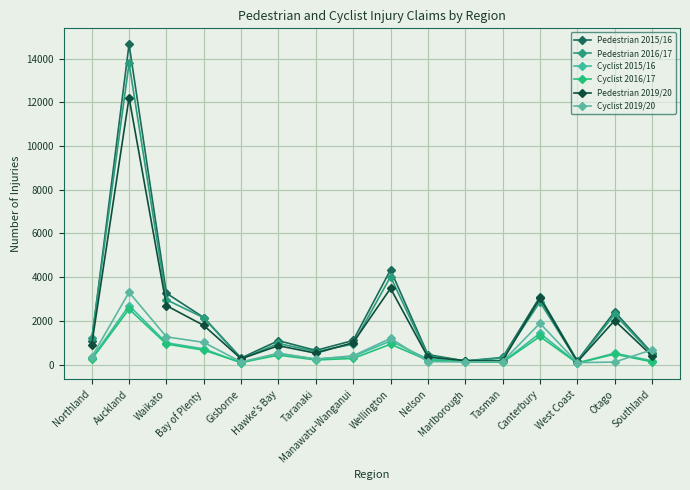

How many values in the Pedestrian 2019/20 series are below 899?

8